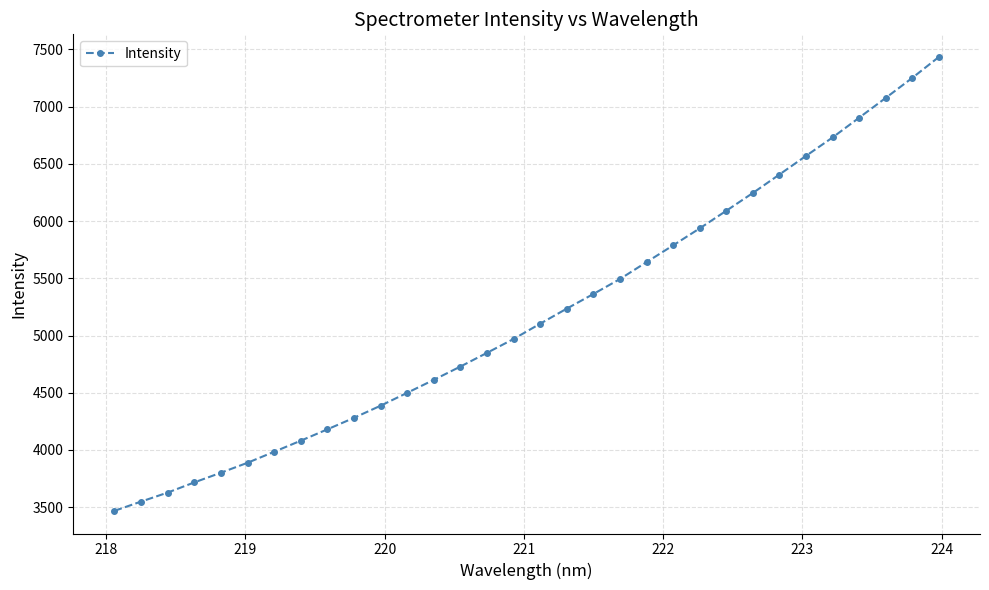

What is the value of the 23rd point from the left?

5936.5